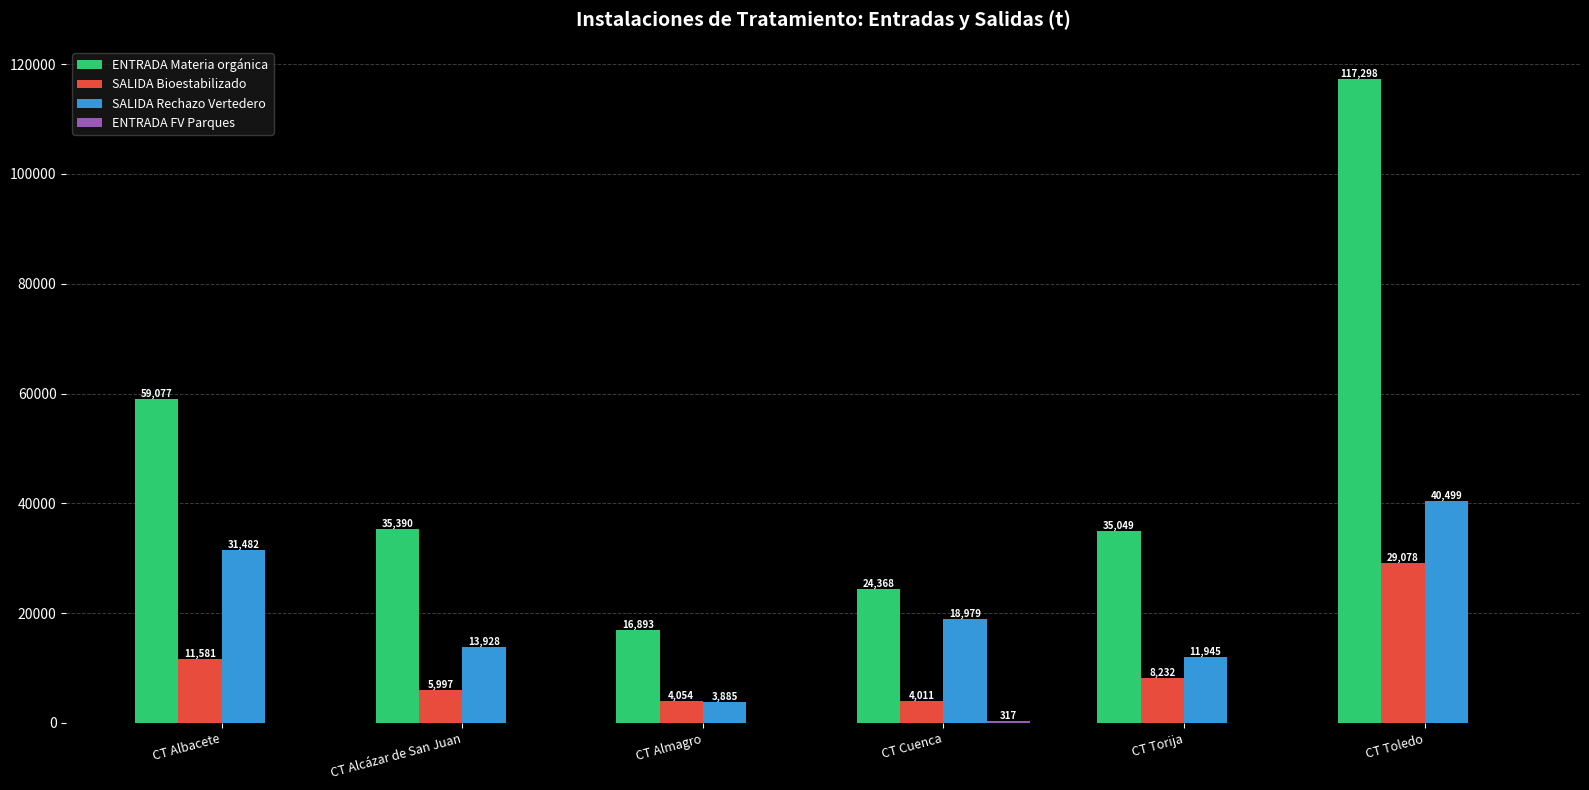

At which label is ENTRADA Materia orgánica closest to 67095?

CT Albacete